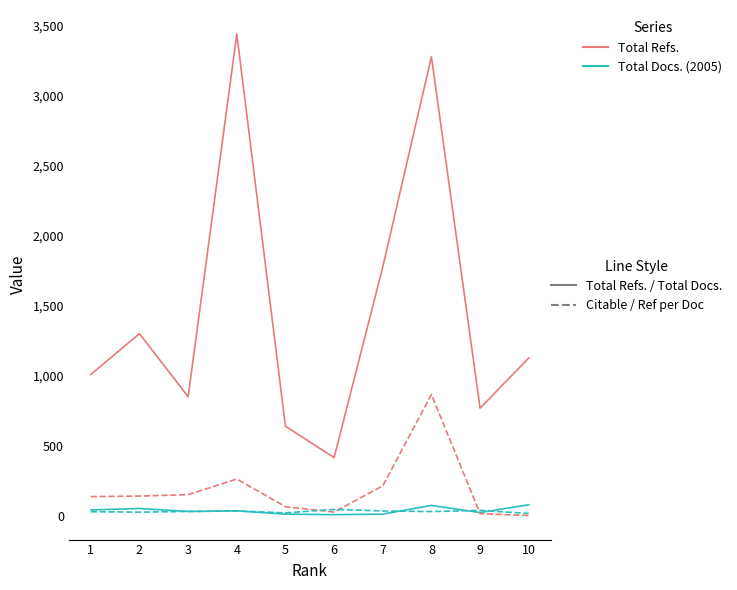

What is the maximum value shown in the chart?

3441.0